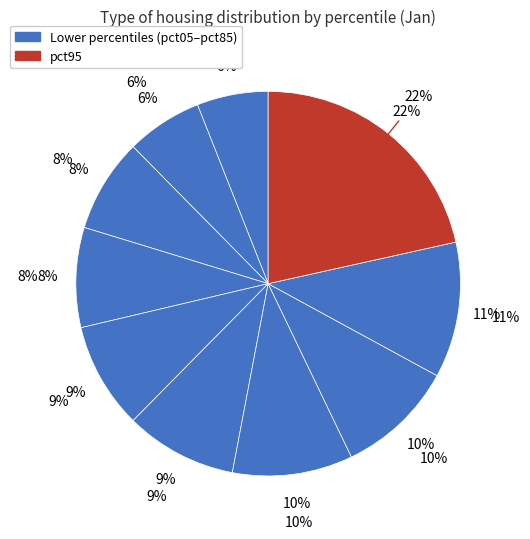

To the nearest percent, what is the combined percentage of pct55 and pct95?

31%